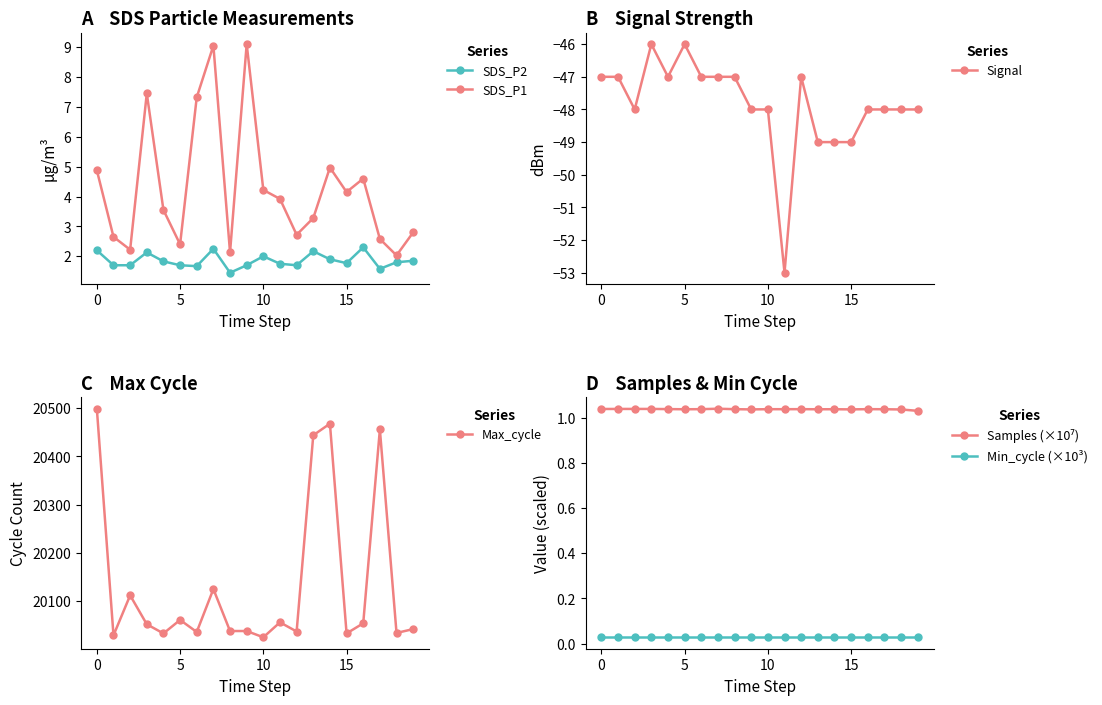

True or false: Samples (×10⁷) has more than 1 interior local peaks.

True